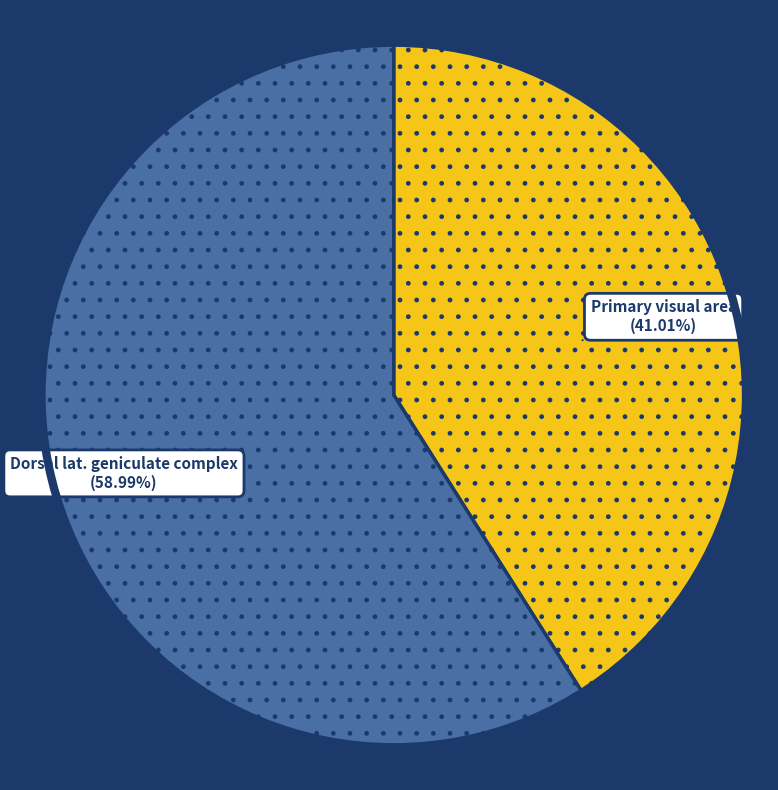

Is there any slice that represents more than half of the pie?

Yes